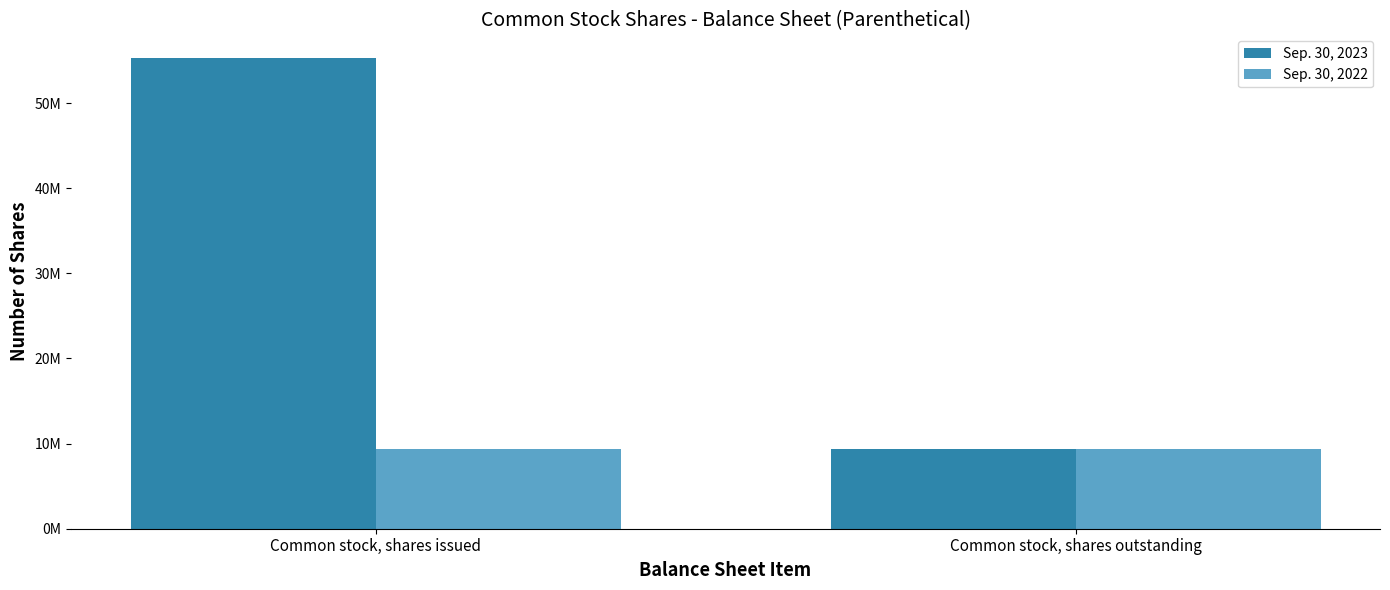

At which label is Sep. 30, 2022 closest to 9308825?

Common stock, shares issued